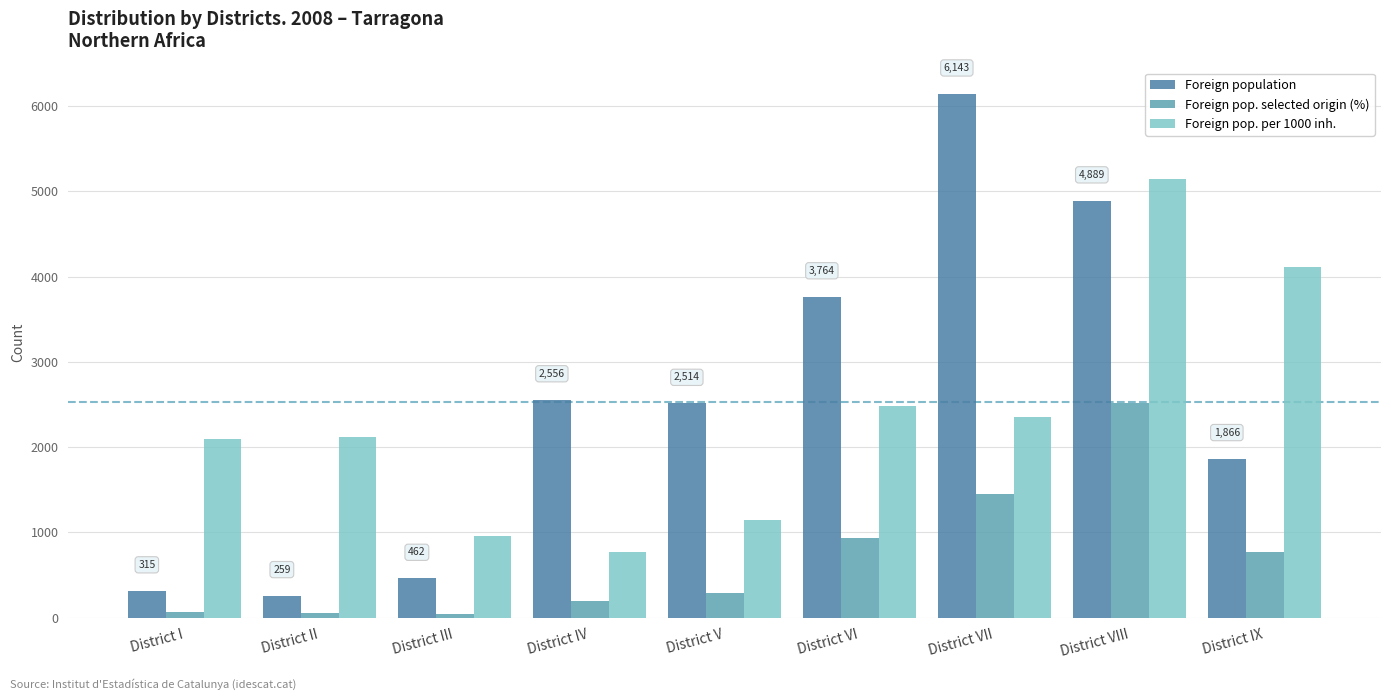

Are the bars grouped side by side (vs. stacked)?

Yes